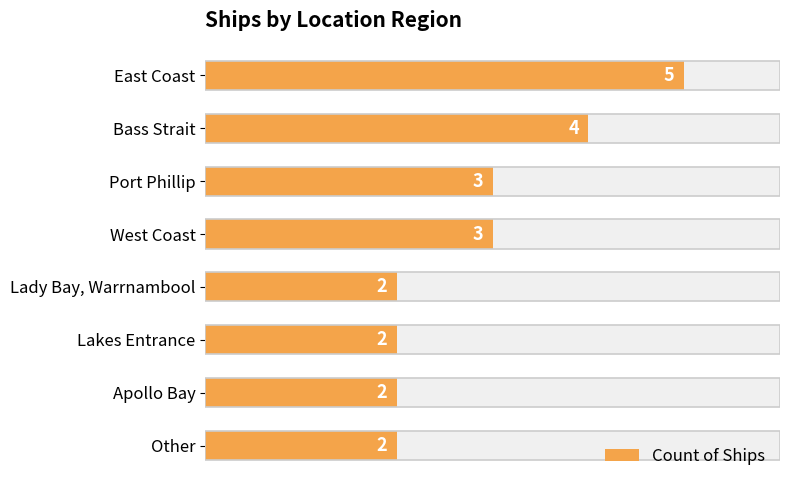

What is the smallest value displayed?

2